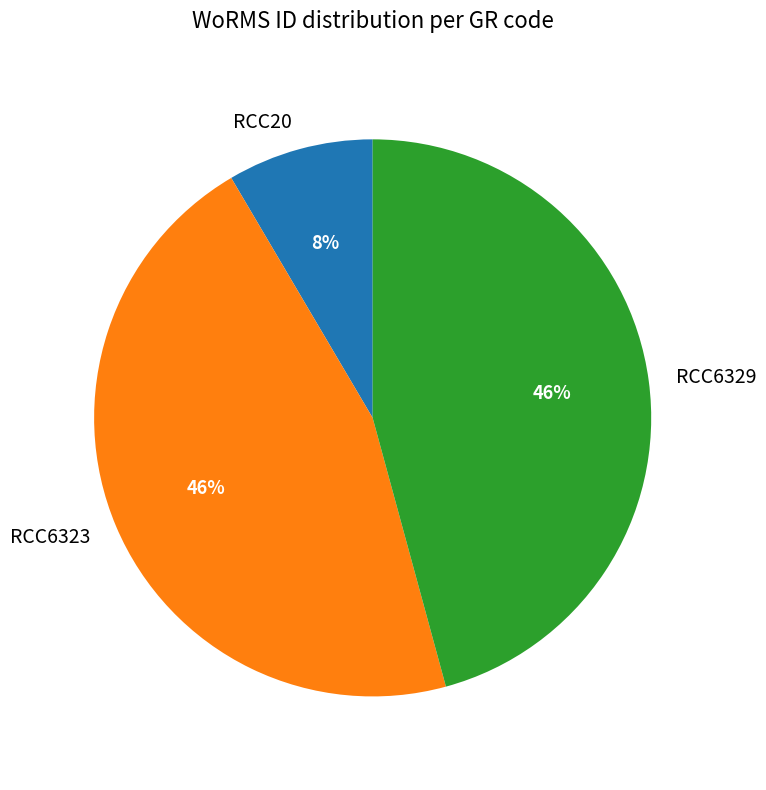

Which category has the smallest portion of the pie?

RCC20